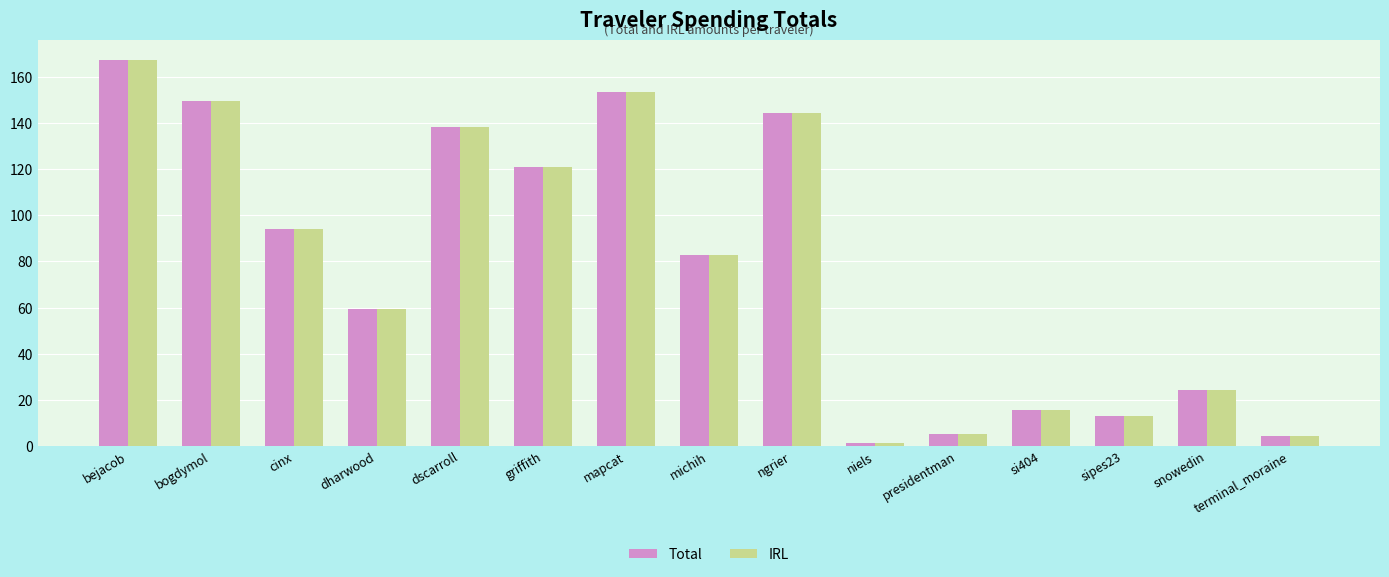

Is the value of IRL at ngrier greater than the value of Total at si404?

Yes